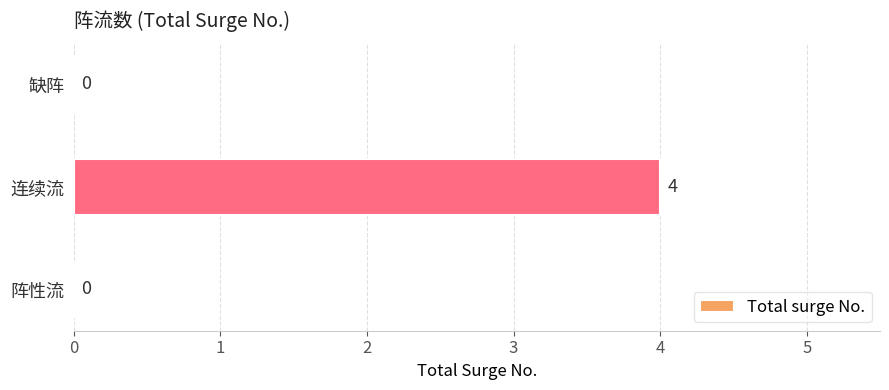

What is the maximum value shown in the chart?

4